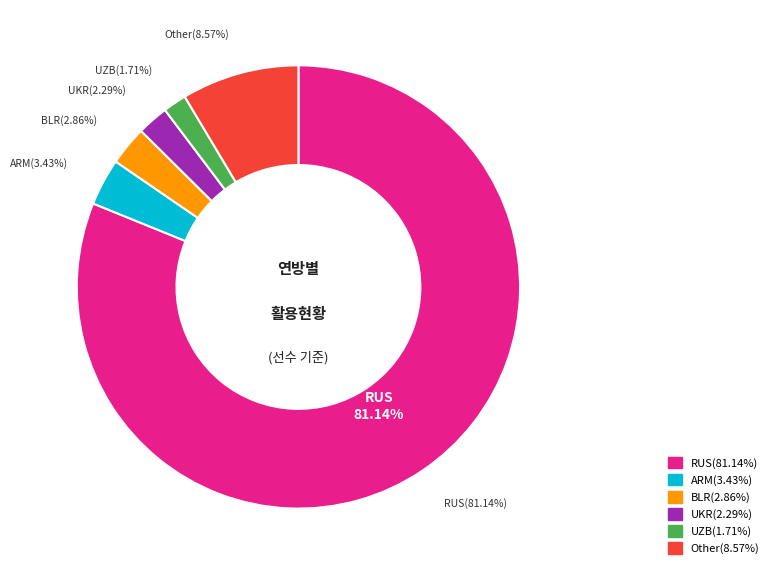

To the nearest percent, what portion does Other represent?

9%